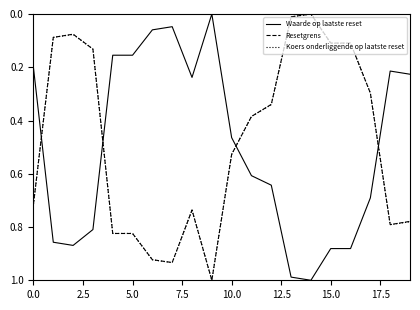

Which series ends up on top after the final intersection of Koers onderliggende op laatste reset and Waarde op laatste reset?

Koers onderliggende op laatste reset